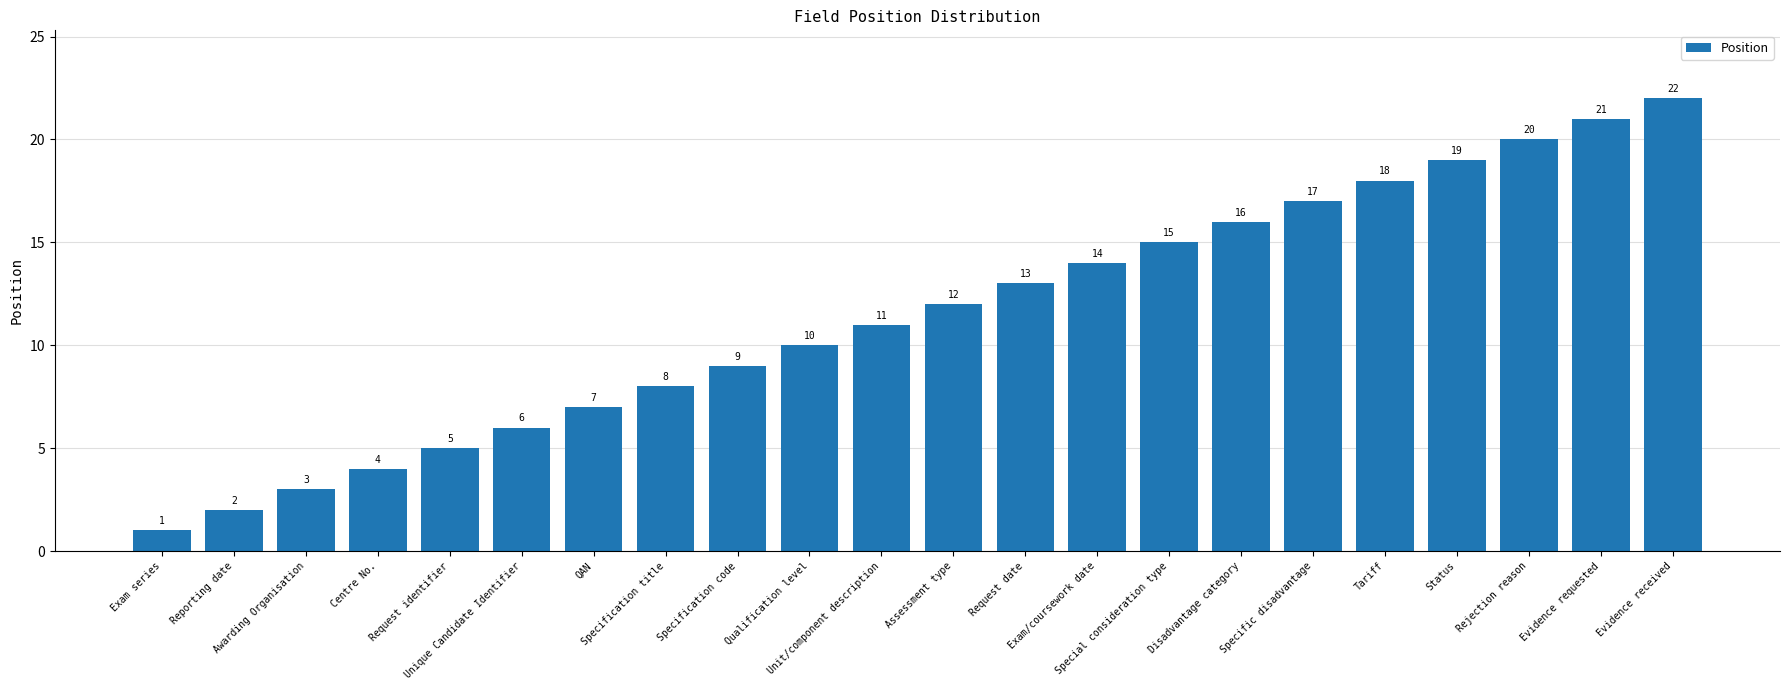

Reading right to left, transcribe all the data shown in this chart.

Evidence received=22	Evidence requested=21	Rejection reason=20	Status=19	Tariff=18	Specific disadvantage=17	Disadvantage category=16	Special consideration type=15	Exam/coursework date=14	Request date=13	Assessment type=12	Unit/component description=11	Qualification level=10	Specification code=9	Specification title=8	QAN=7	Unique Candidate Identifier=6	Request identifier=5	Centre No.=4	Awarding Organisation=3	Reporting date=2	Exam series=1